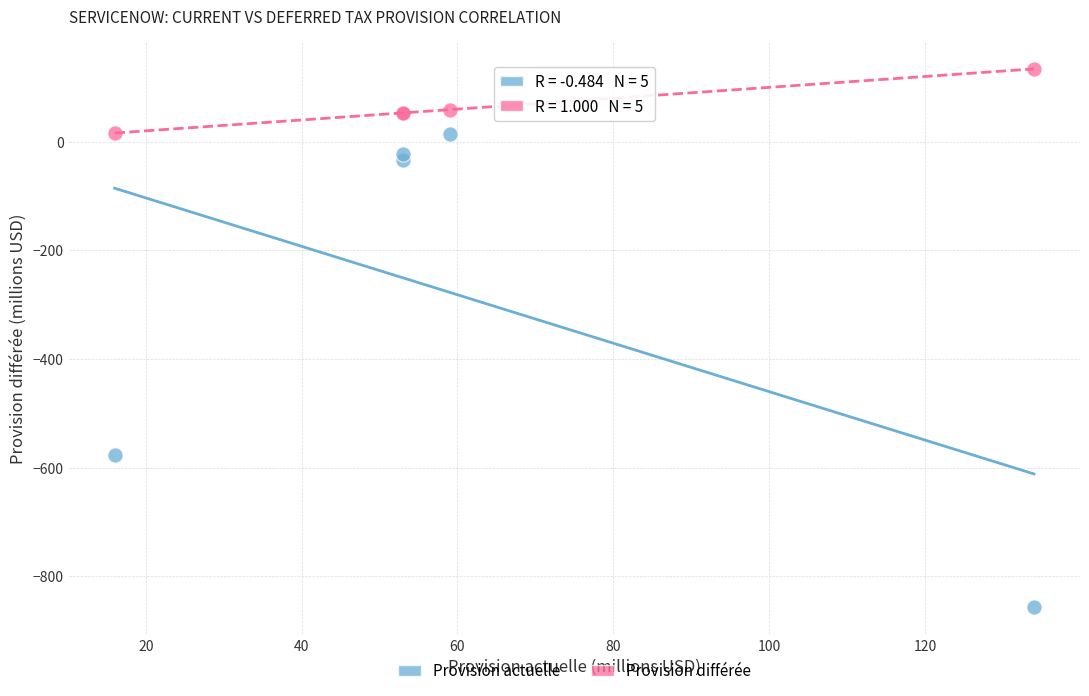

Across all series, what Y value is closest to -361?

-576